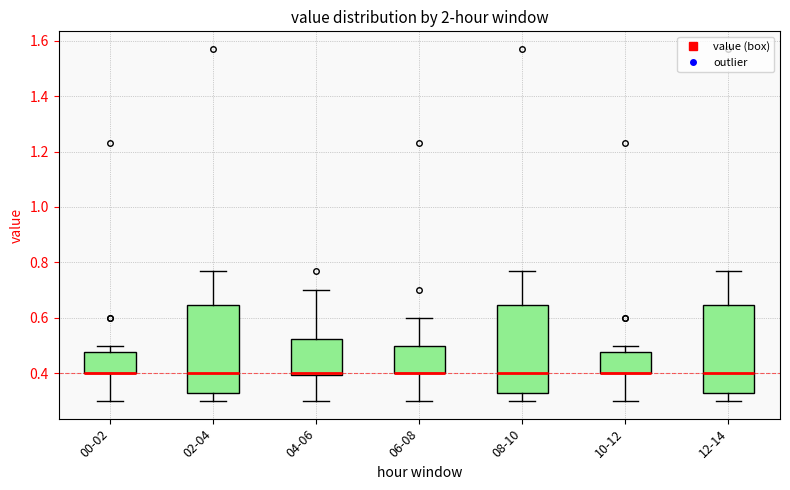

Where is the upper edge of the box for 06-08 on the y-axis? The values are not printed on the chart, so give them approximately, as read against the axis.

0.50